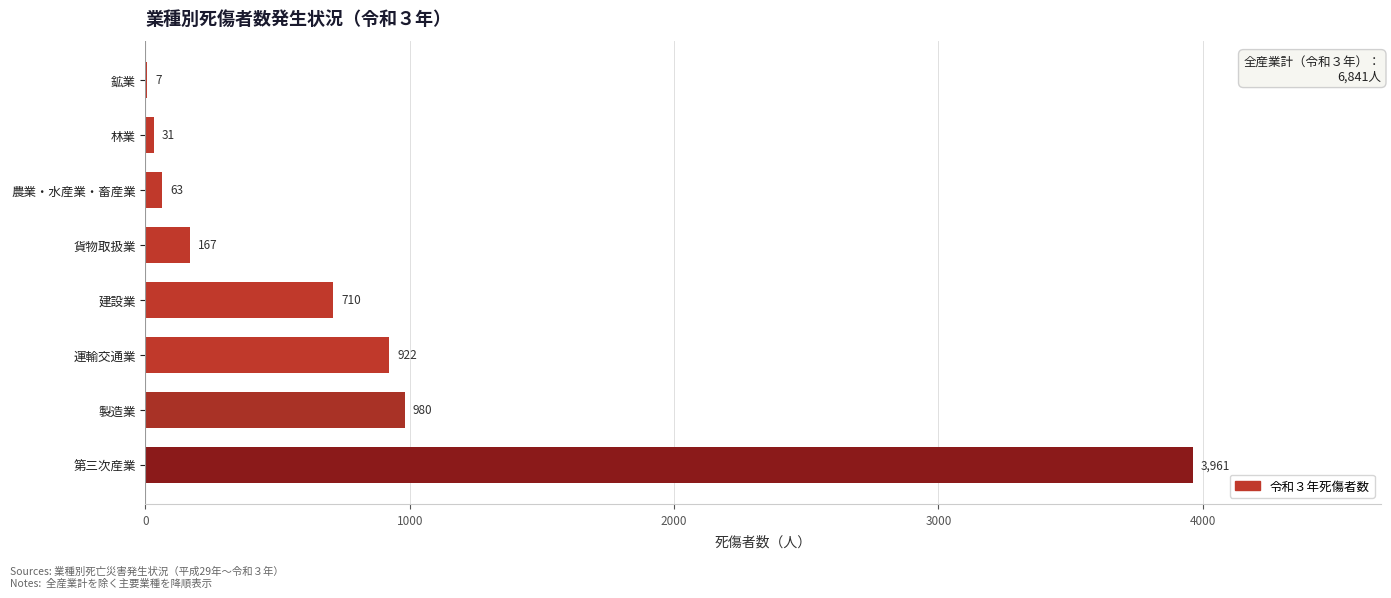

What is the sum of all values?

6841